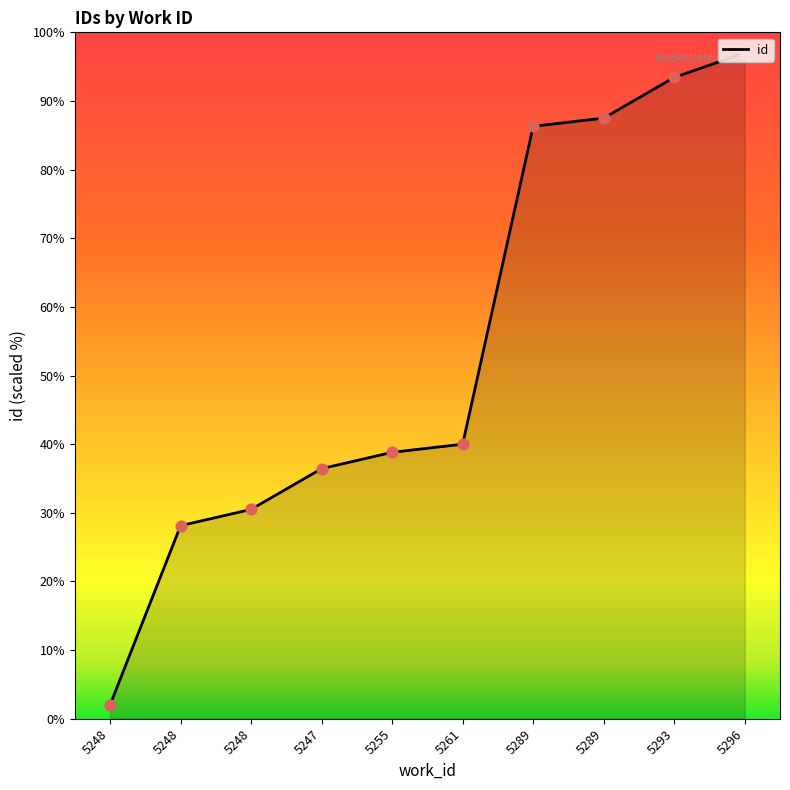

Between 5289 and 5248, which is larger?

5289